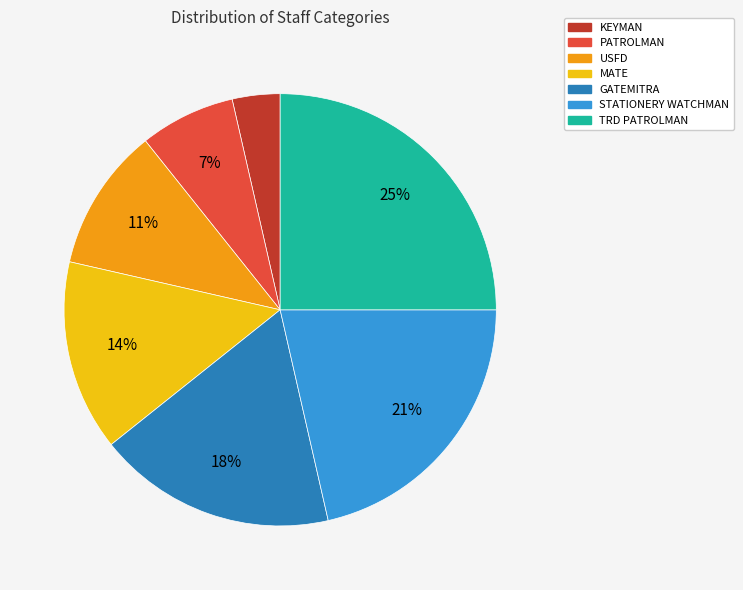

Count the number of slices in the pie.

7